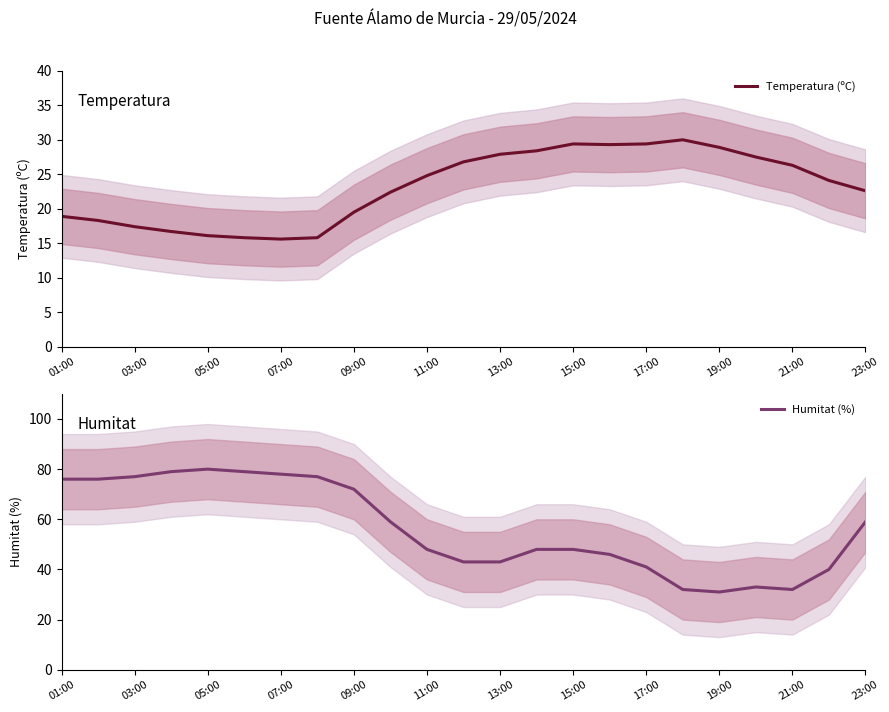

How many data points does each series have?

23